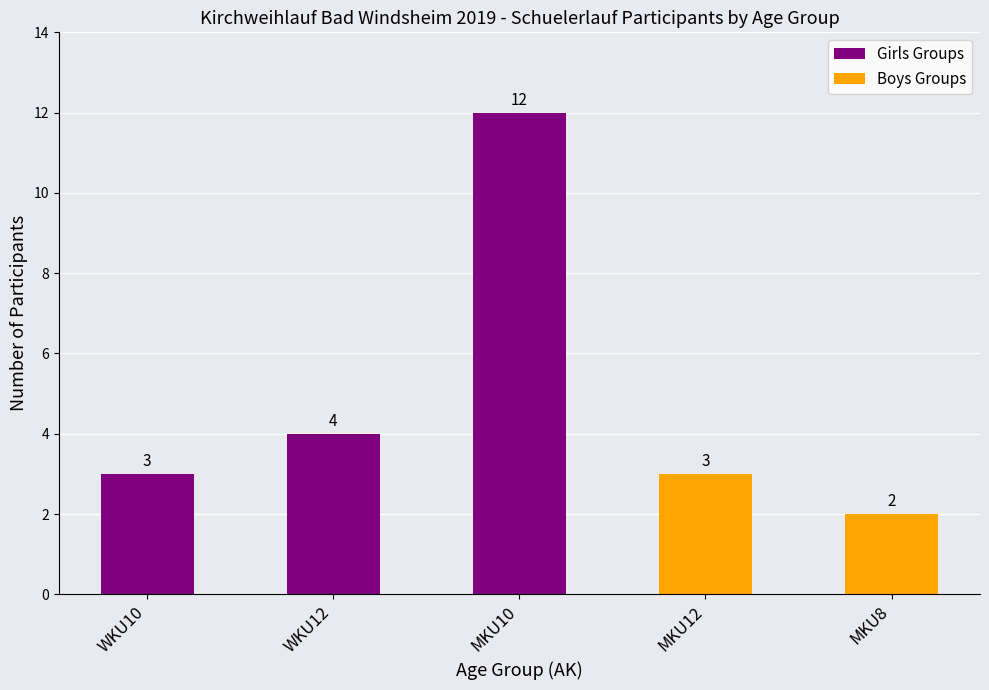

How many values are between 3 and 4?

3